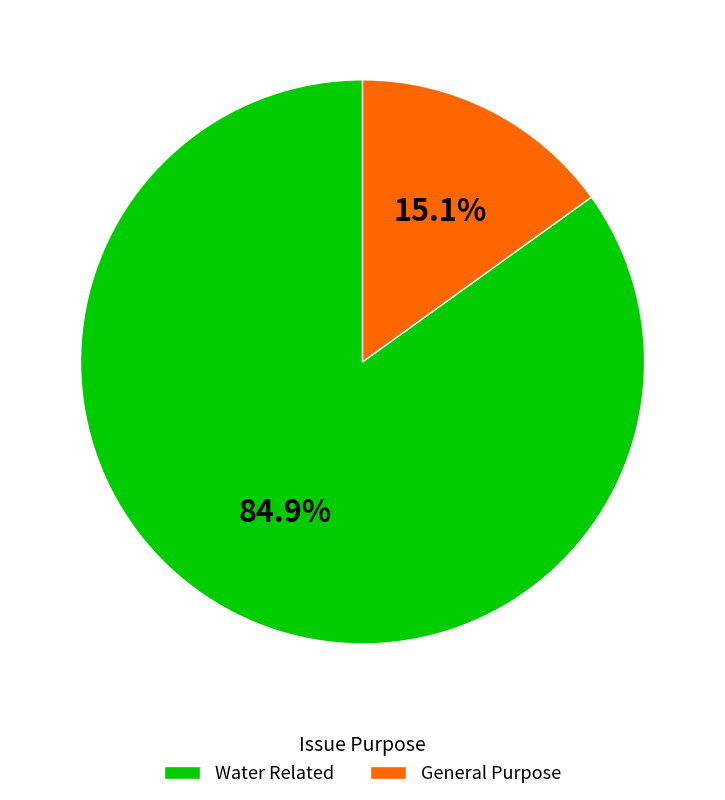

Which has a higher value, Water Related or General Purpose?

Water Related